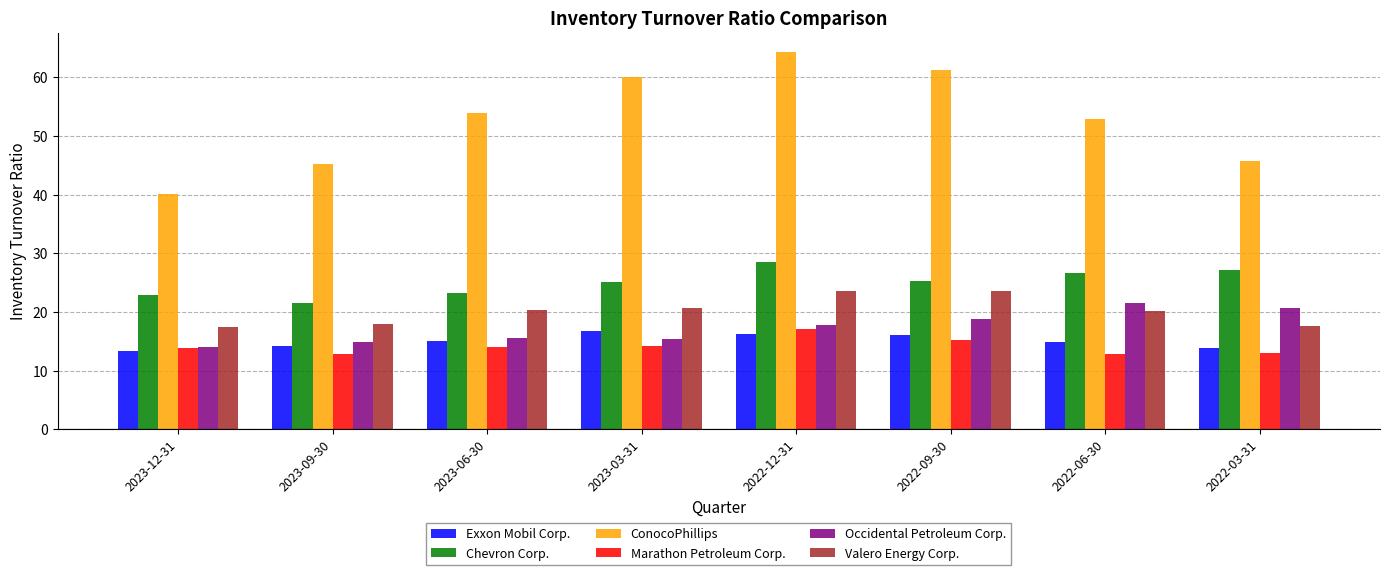

Which series has the largest total across all categories?

ConocoPhillips